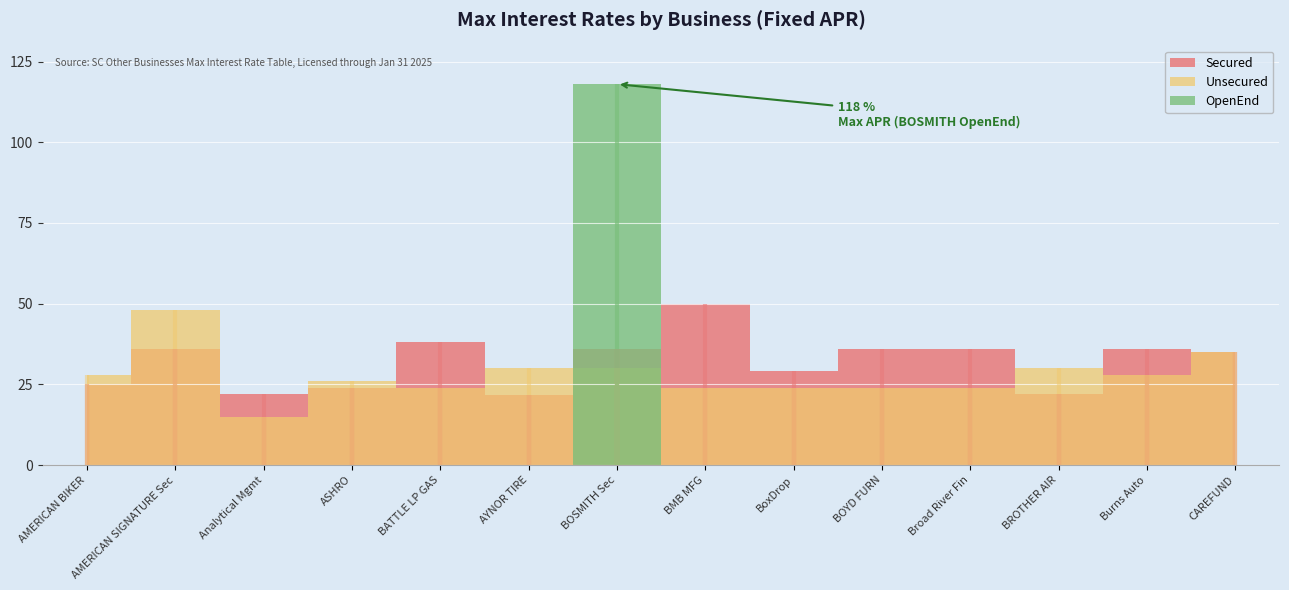

Is it true that Fixed APR by Category (Unsecured) equals 28.0 at 12?

True